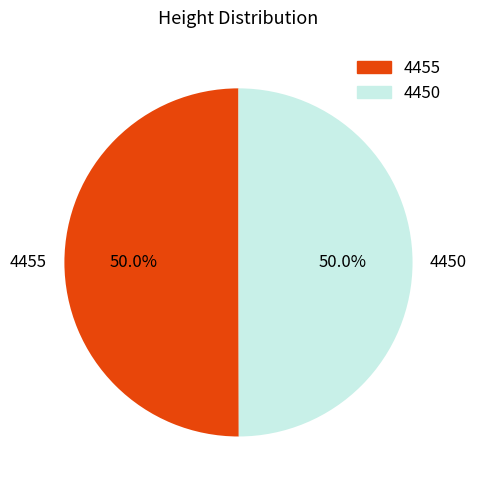

How much of the chart is everything except 4455?

50.0%